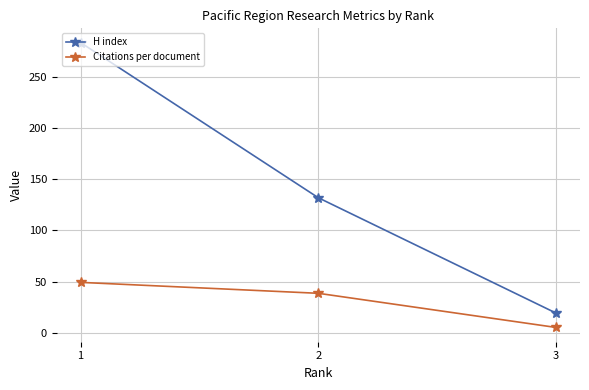

What are all the series names shown in the legend?

H index, Citations per document